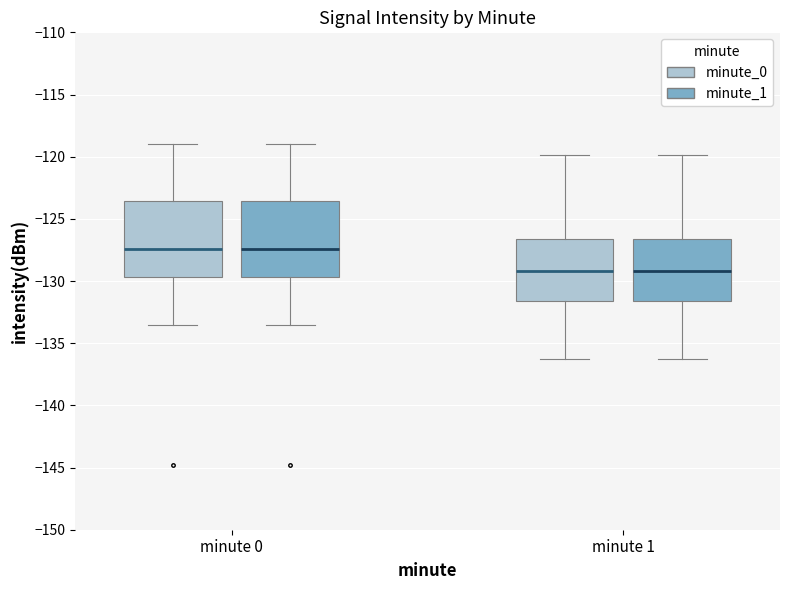

Where does the median line of the box for minute 1 (minute_1) sit on the y-axis? The values are not printed on the chart, so give them approximately, as read against the axis.

-129.0